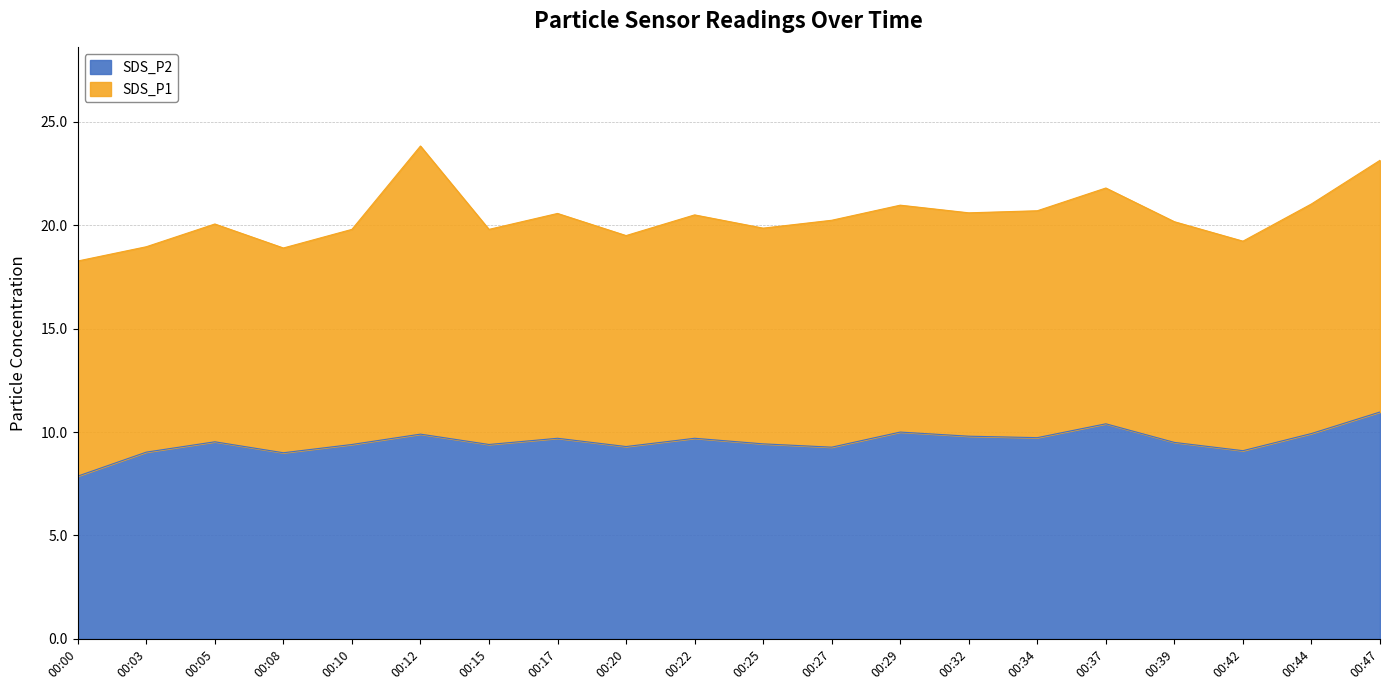

Which category has the lowest value in the SDS_P2 series?

00:00